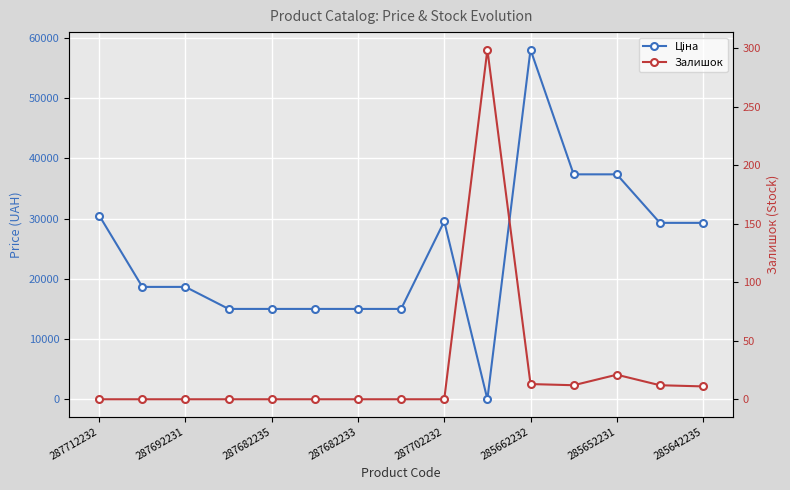

Which series changed the most between 287682233 and 285662232?

Ціна